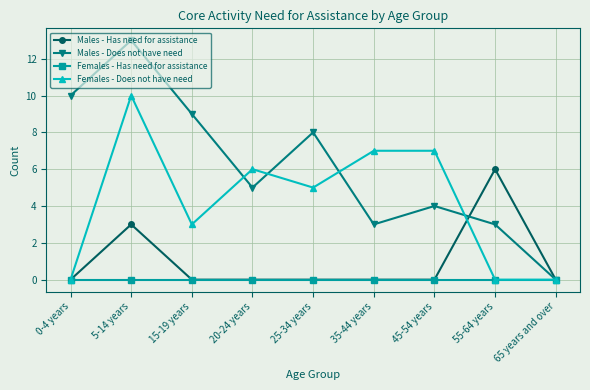

What is the difference between the Females - Does not have need values at 45-54 years and 5-14 years?

3